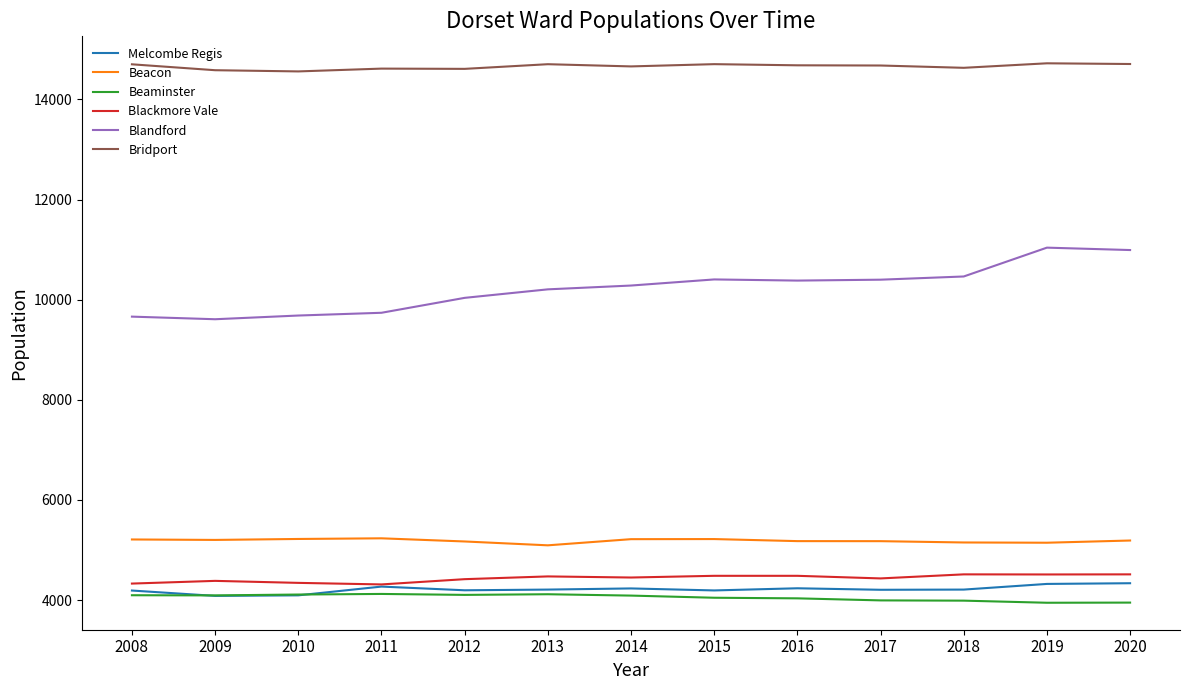

True or false: Beacon and Beaminster cross at least once.

False